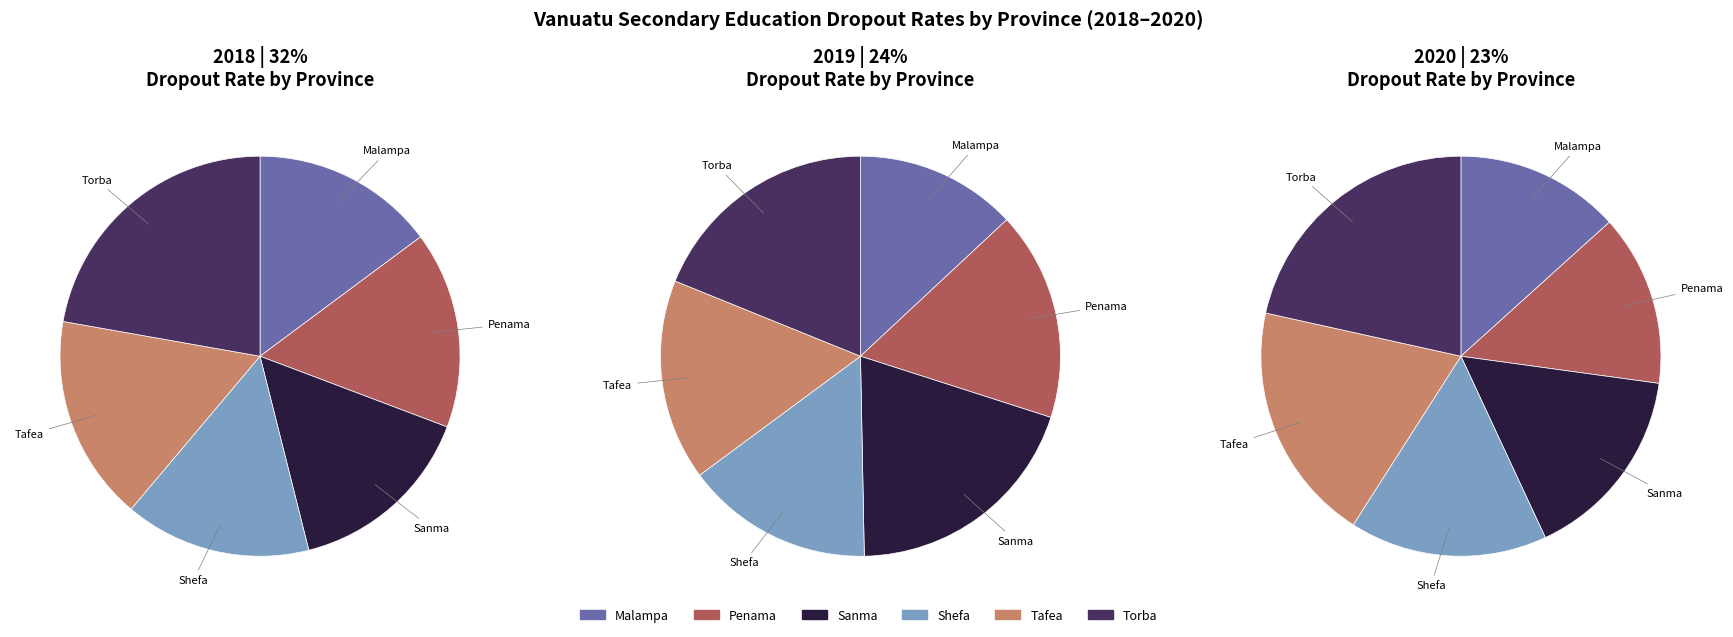

Which slice is the largest?

Torba